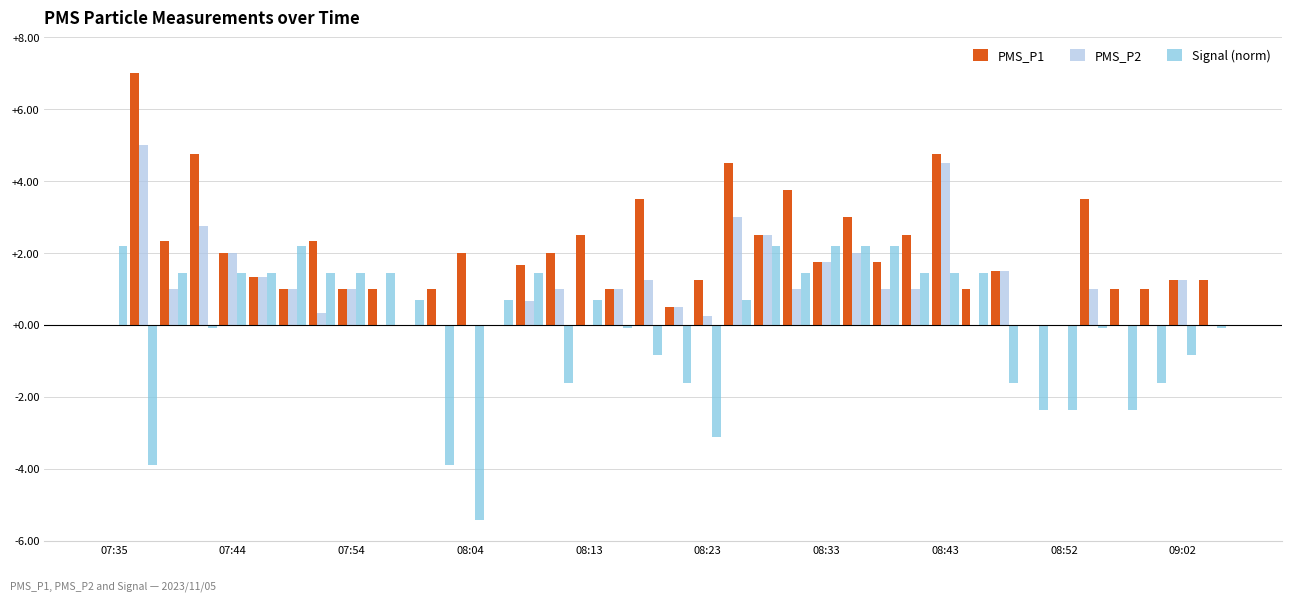

What is the sum of all PMS_P2 values?

39.6